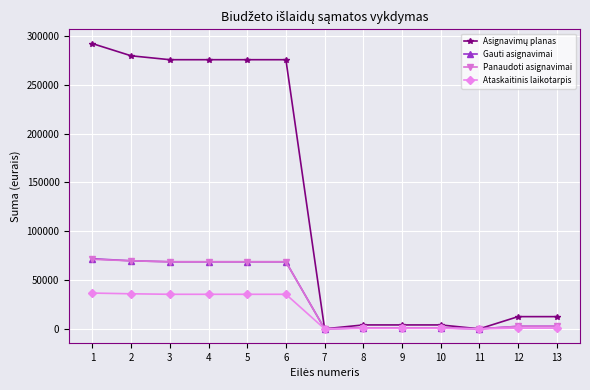

What is the maximum value for Ataskaitinis laikotarpis?

36637.9